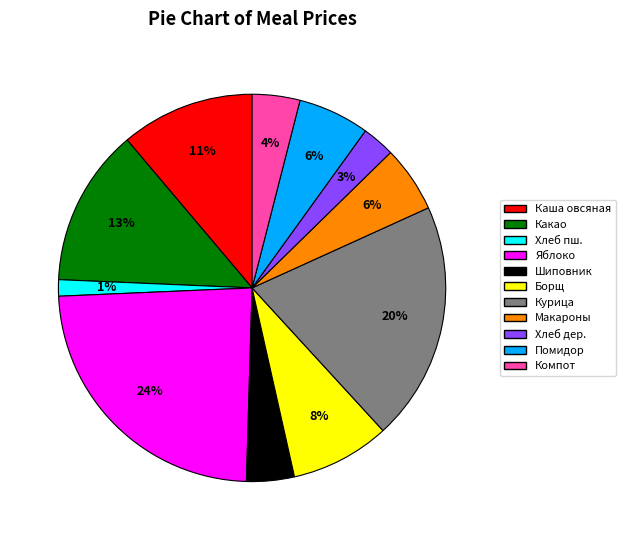

Is there a majority slice in this chart?

No